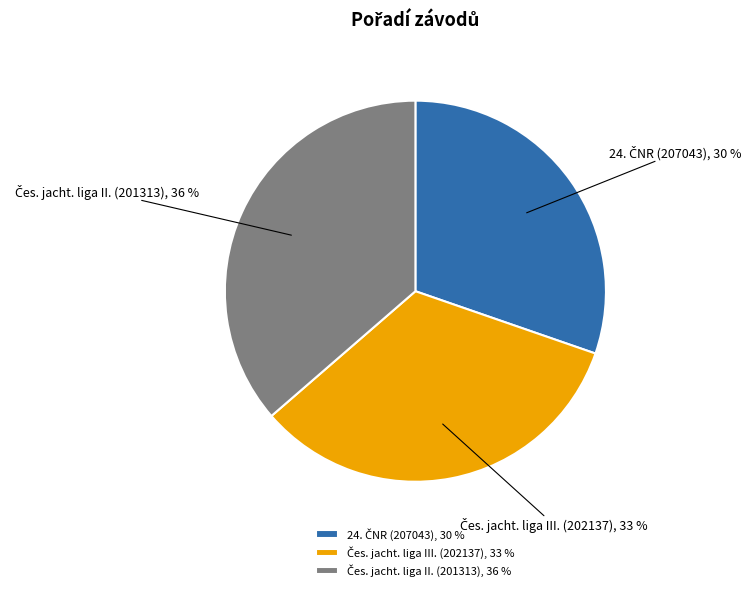

To the nearest percent, what is the average slice percentage?

33%